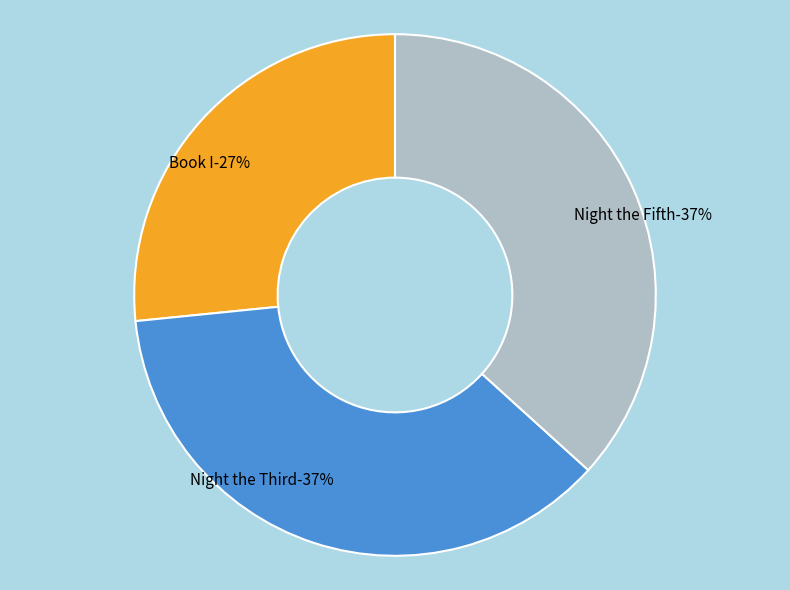

Rank the categories by value from highest to lowest.

Night the Fifth, Night the Third, Book I